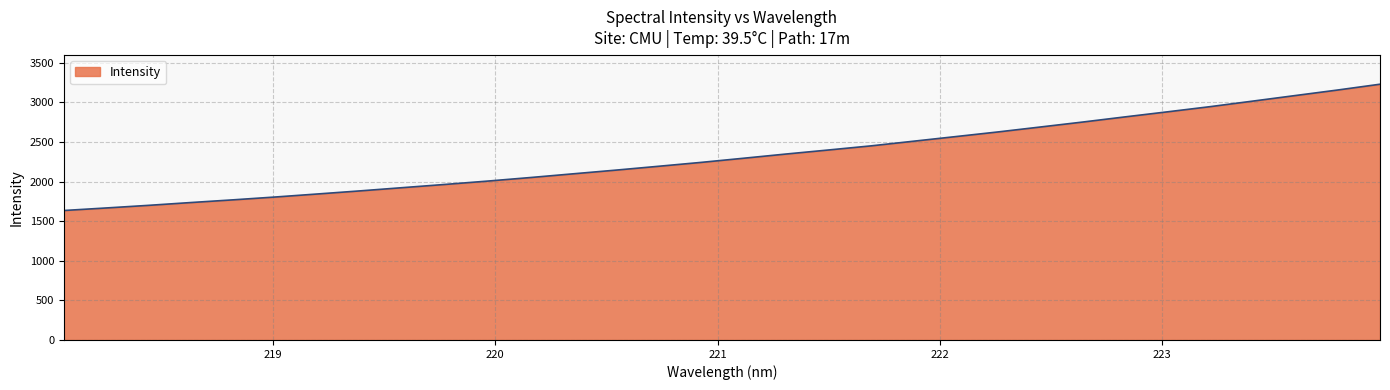

What is the maximum value shown in the chart?

3229.9